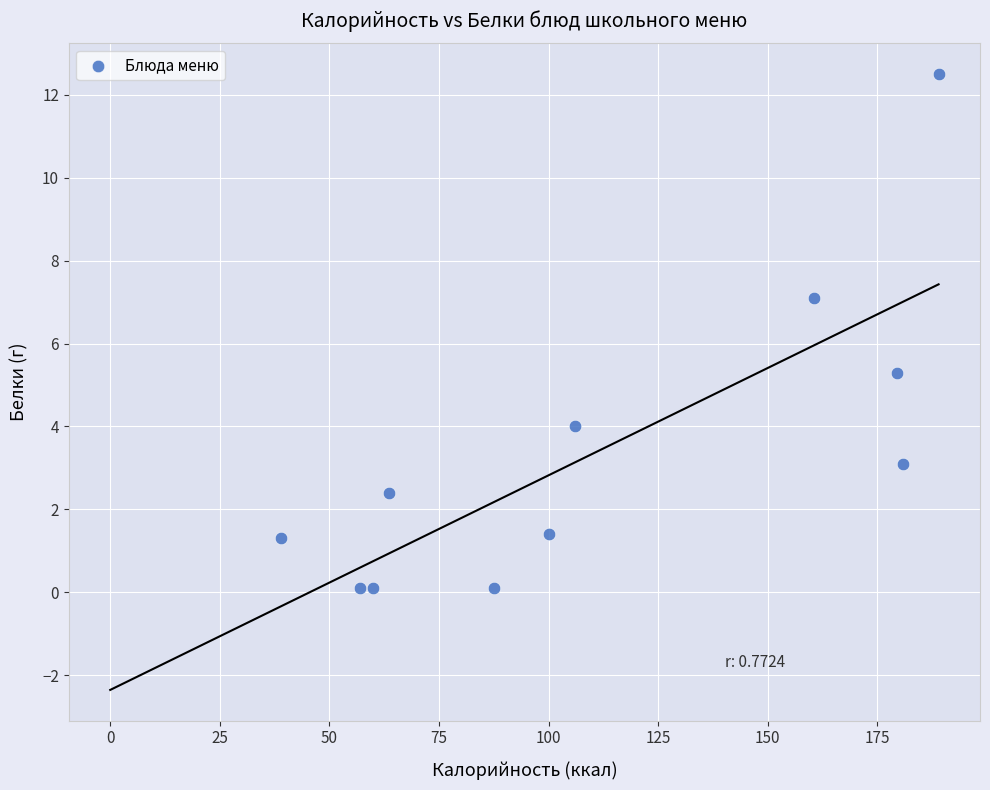

What Y value in the scatter plot is closest to 6?

5.3